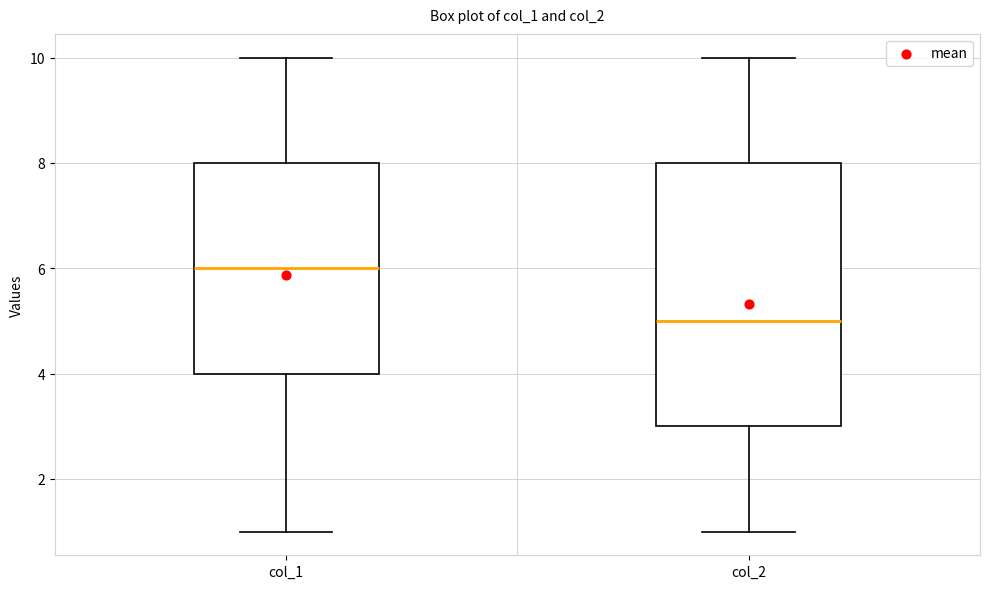

Reading left to right, read every box against the y-axis: the position of its median line, the range the box covers, and the ends of its whiskers. The values are not printed on the chart, so give them approximately, as read against the axis.

col_1: median 6, box 4 to 8, whiskers 1 to 10
col_2: median 5, box 3 to 8, whiskers 1 to 10